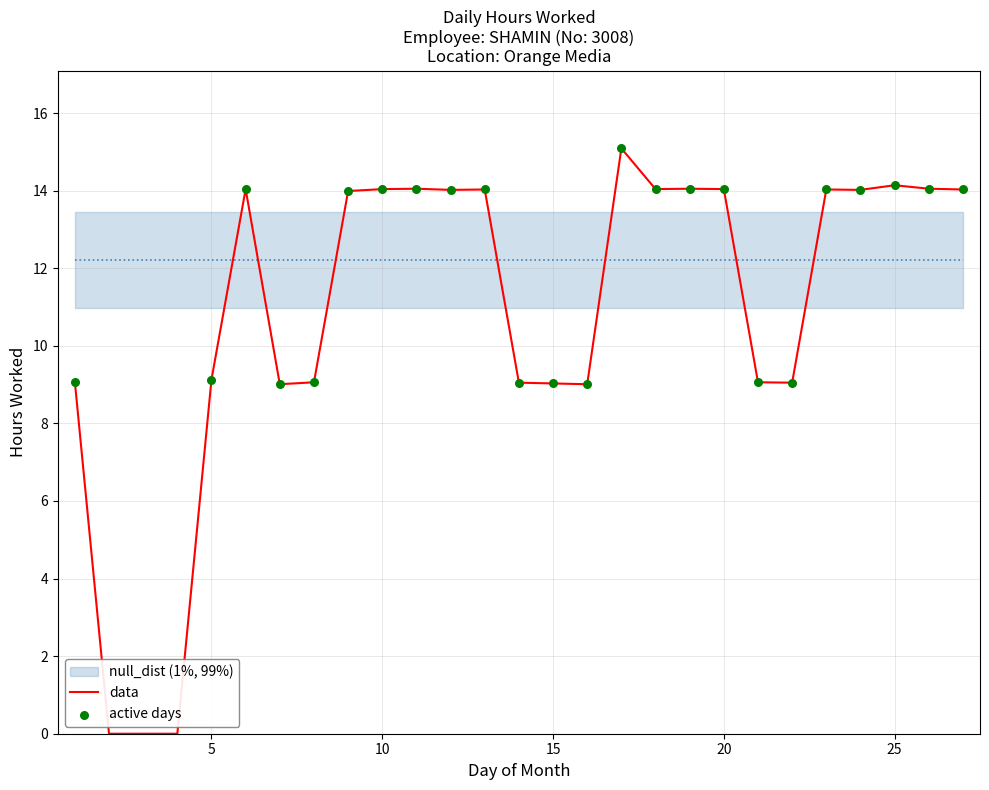

What is the change in value from 14 to 26?

+5.0